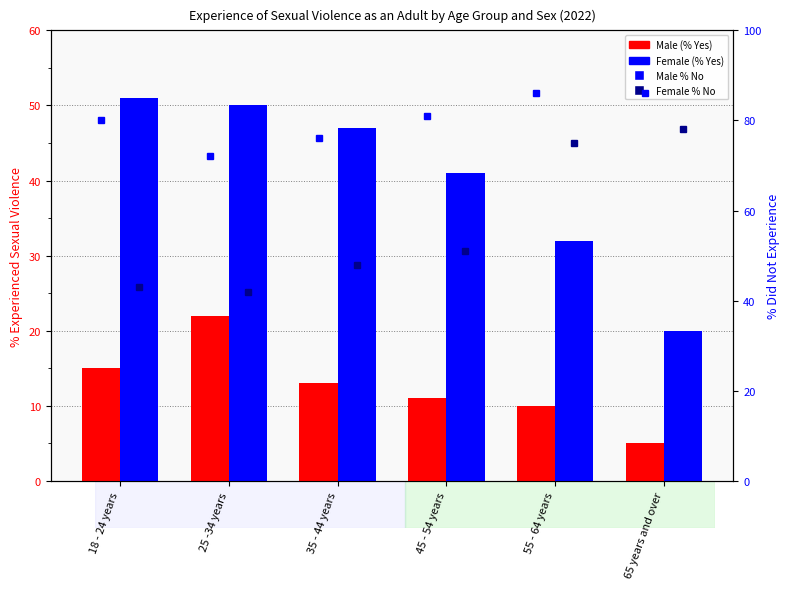

List the labels in order of Female % (No) value, largest first.

65 years and over, 55 - 64 years, 45 - 54 years, 35 - 44 years, 18 - 24 years, 25 -34 years